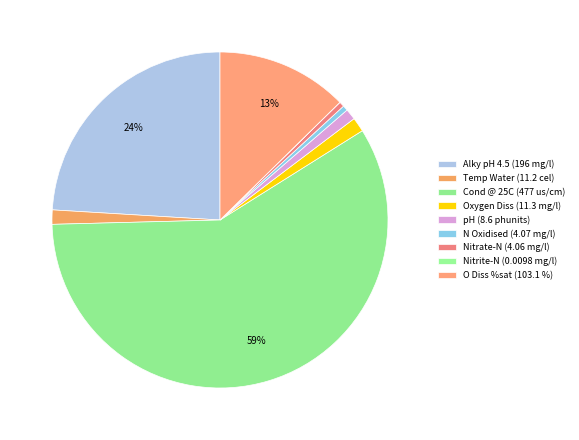

Does pH (8.6 phunits) represent more than half of the total?

No